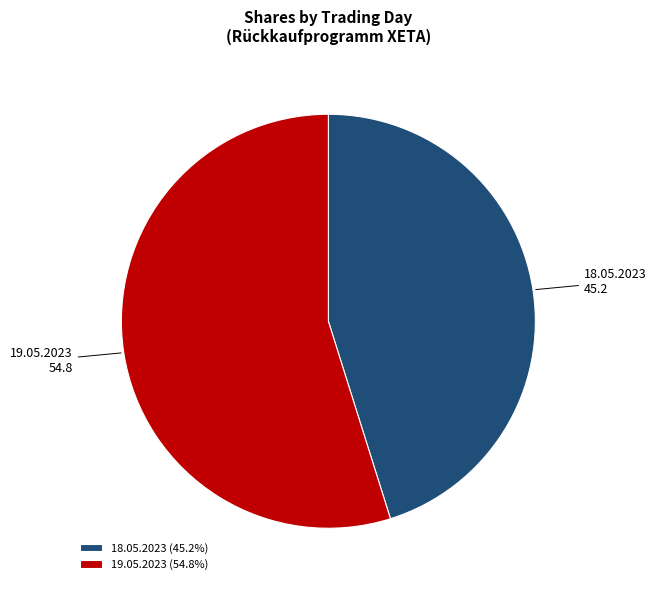

True or false: 19.05.2023 accounts for 49% of the total.

False